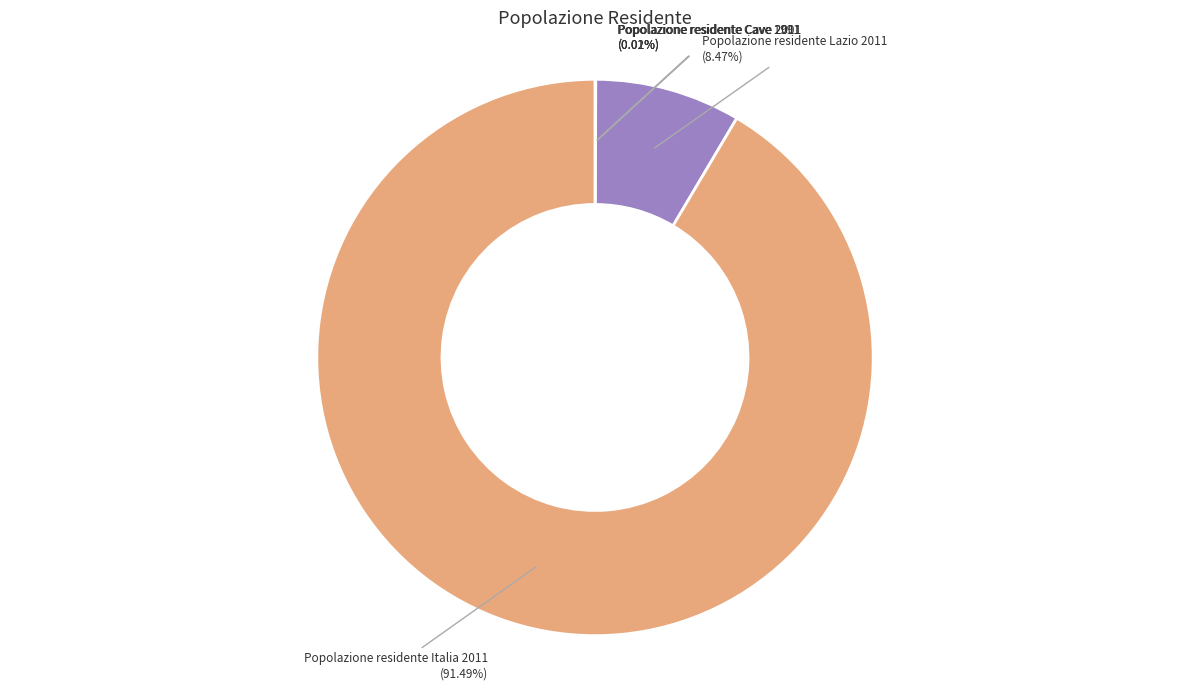

What is the majority slice?

Popolazione residente Italia 2011